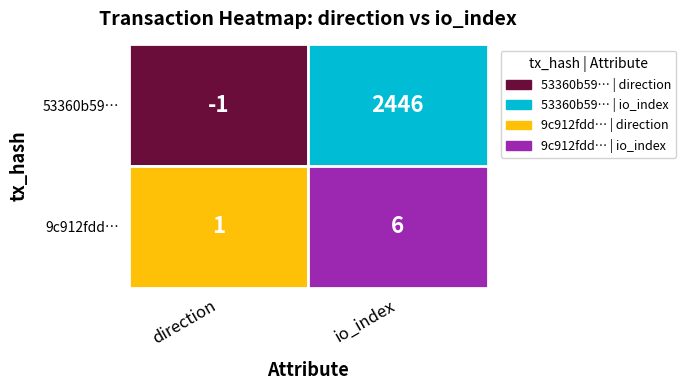

True or false: 9c912fdd245408fc43451d0360b6830d4849701 has a value of 6 at io_index.

True